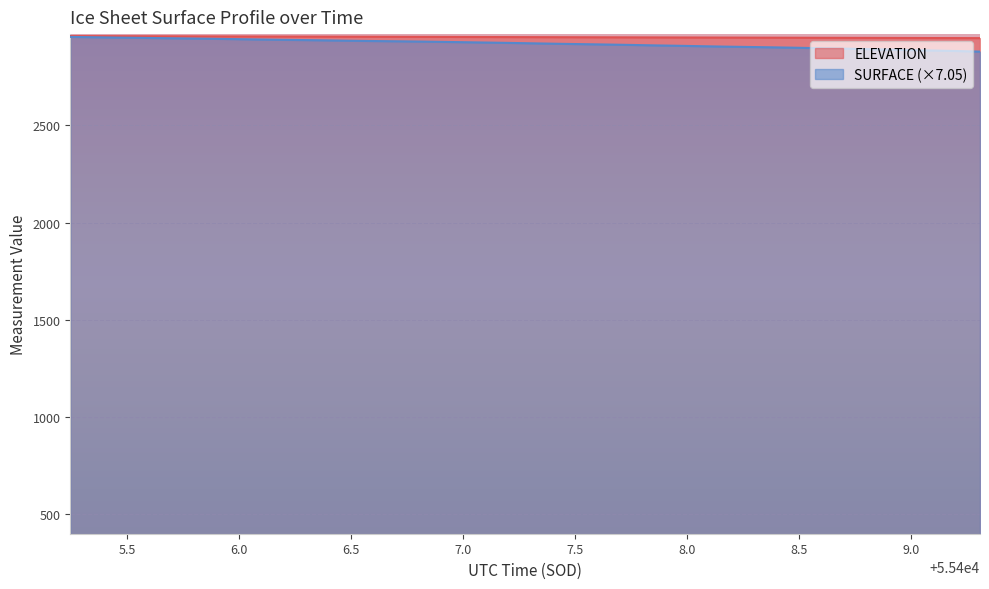

What is the difference between the SURFACE values at 55409.2028 and 55409.0989?

2.6